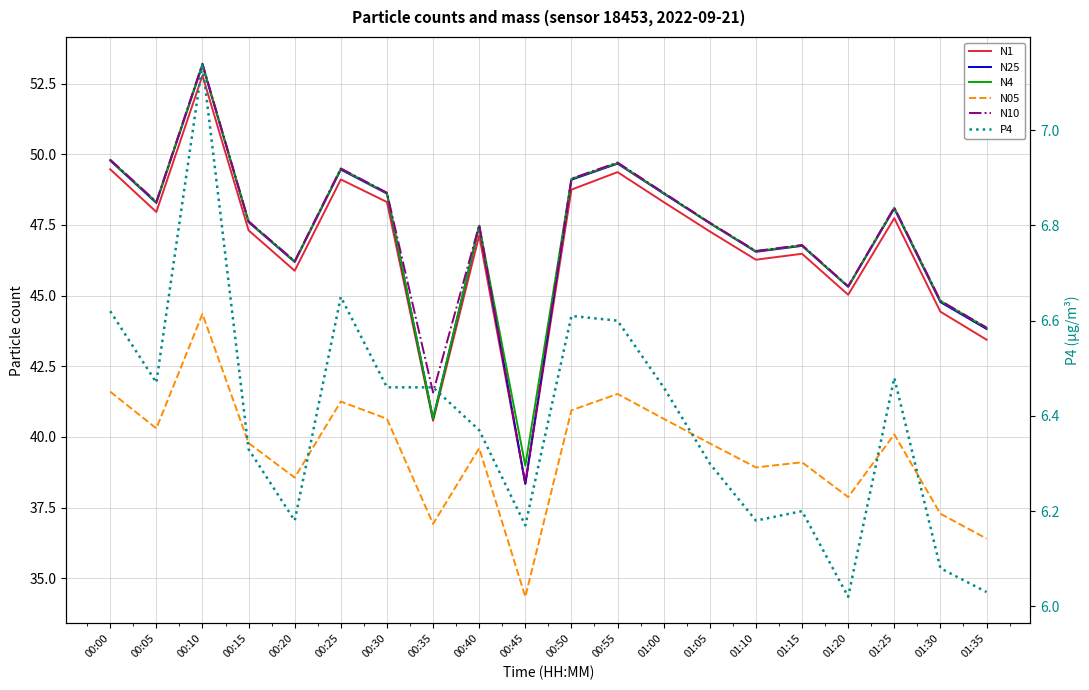

True or false: N4 has more than 2 points higher than both neighbors.

True